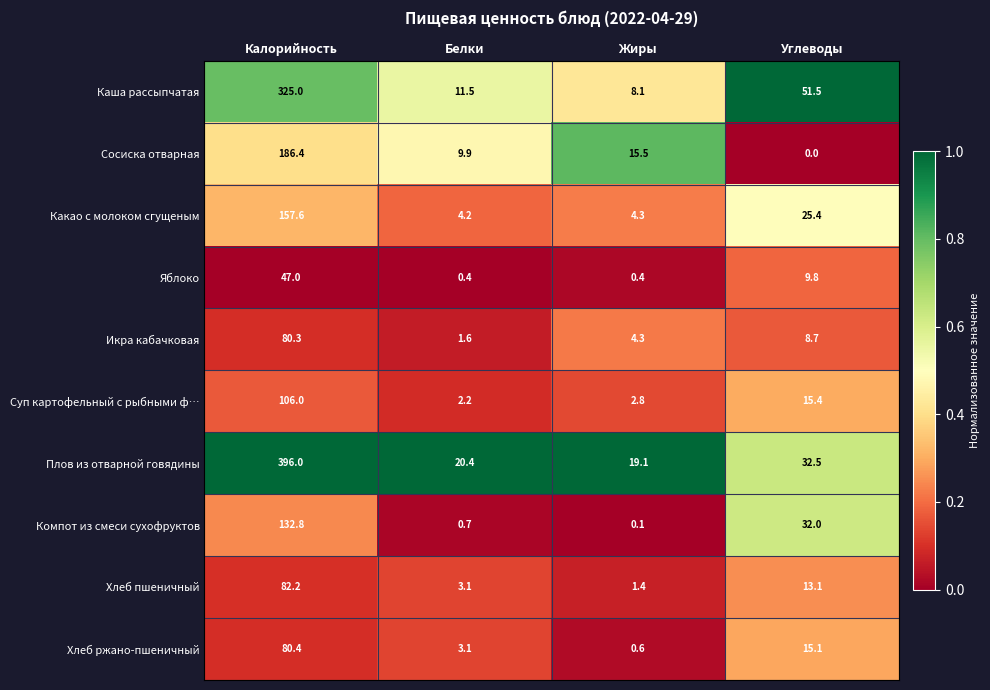

What is the minimum value for Хлеб пшеничный?

1.4